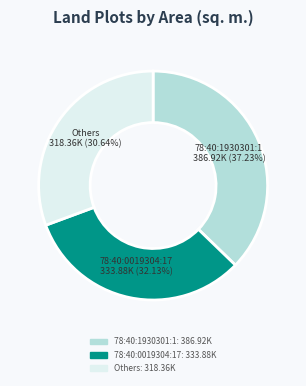

Does any single category account for the majority?

No